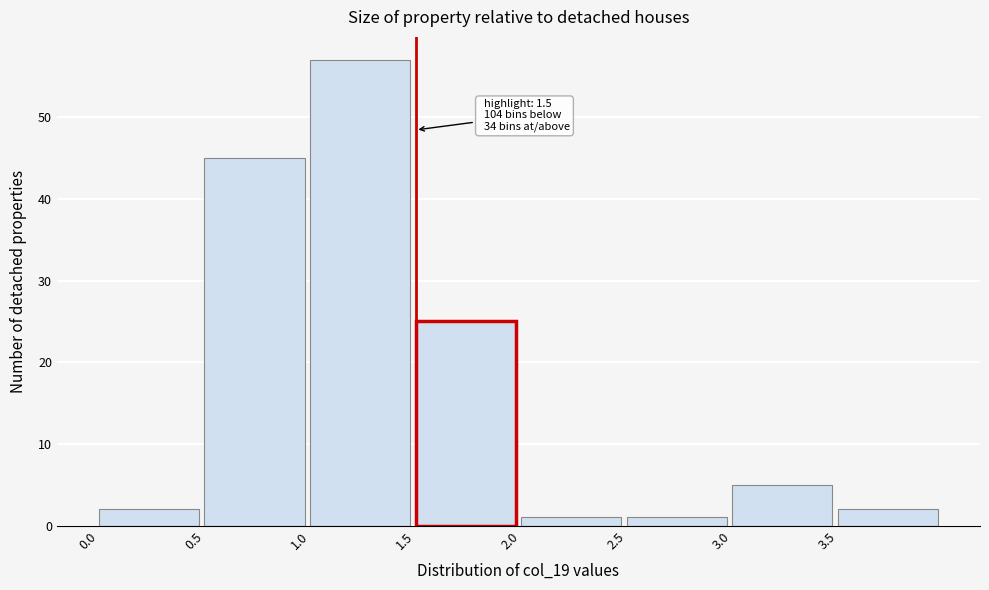

Over which range of the x-axis is the bar tallest?

1.0 to 1.5